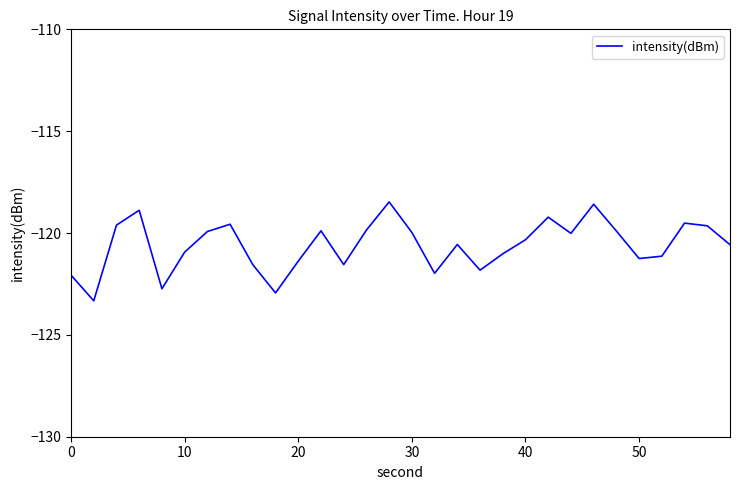

What is the maximum value shown in the chart?

-118.5